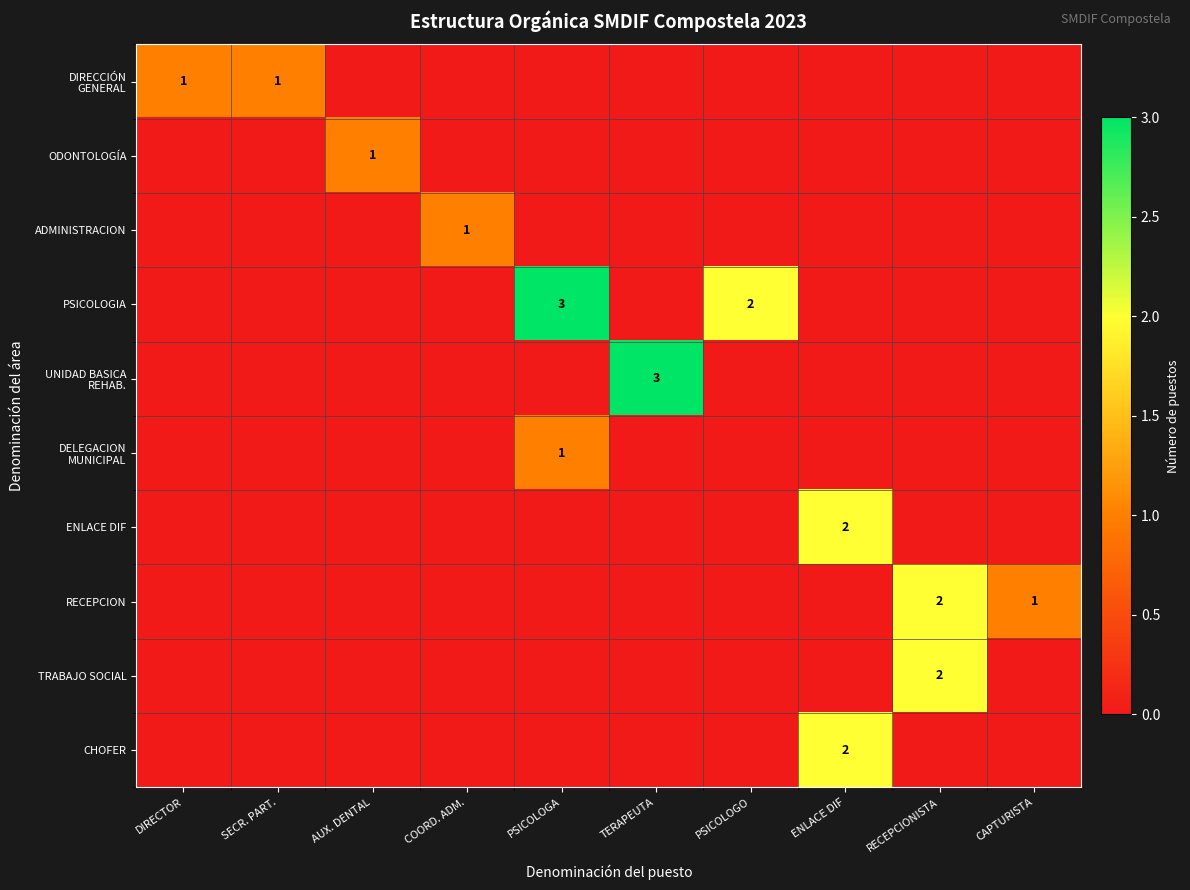

The CHOFER series shows 3 at ENLACE DIF. True or false?

False